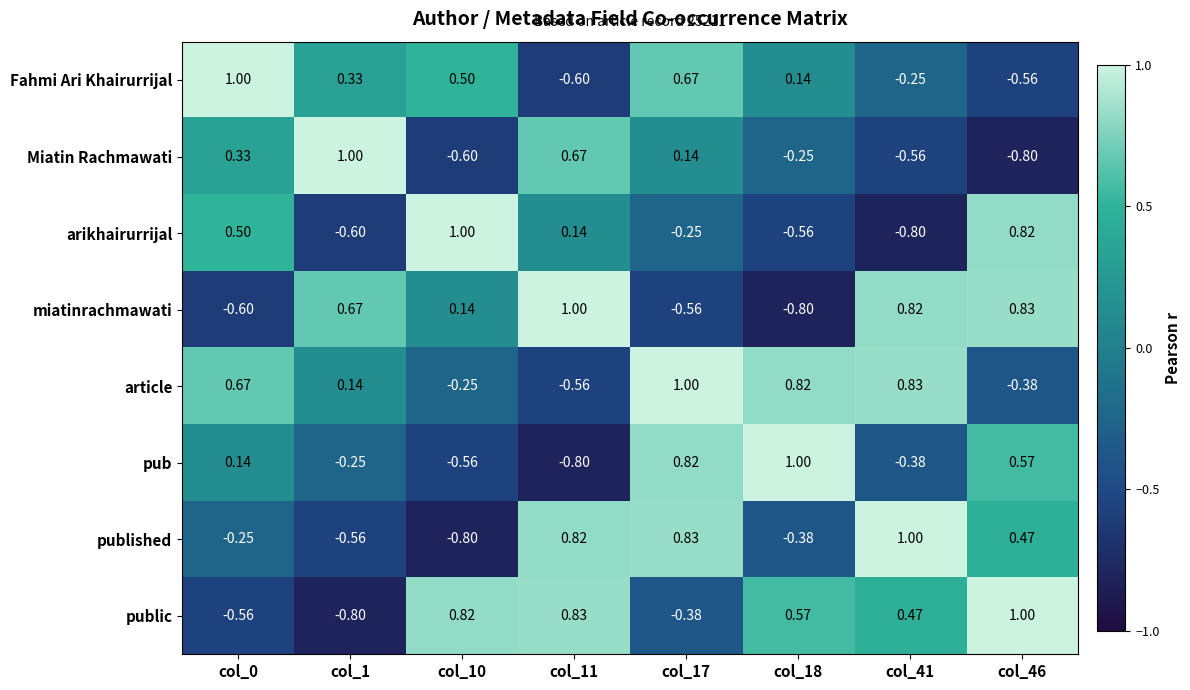

How many series are shown in this chart?

8